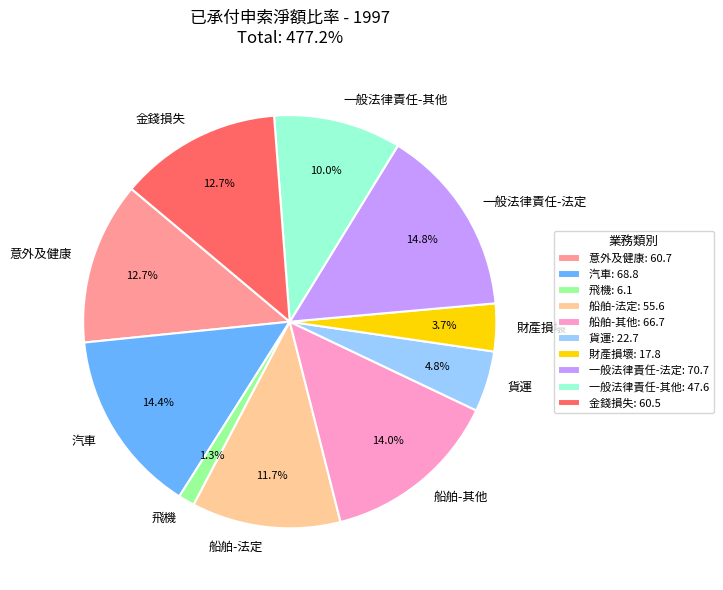

To the nearest percent, what percentage of the pie is 一般法律責任-法定?

15%